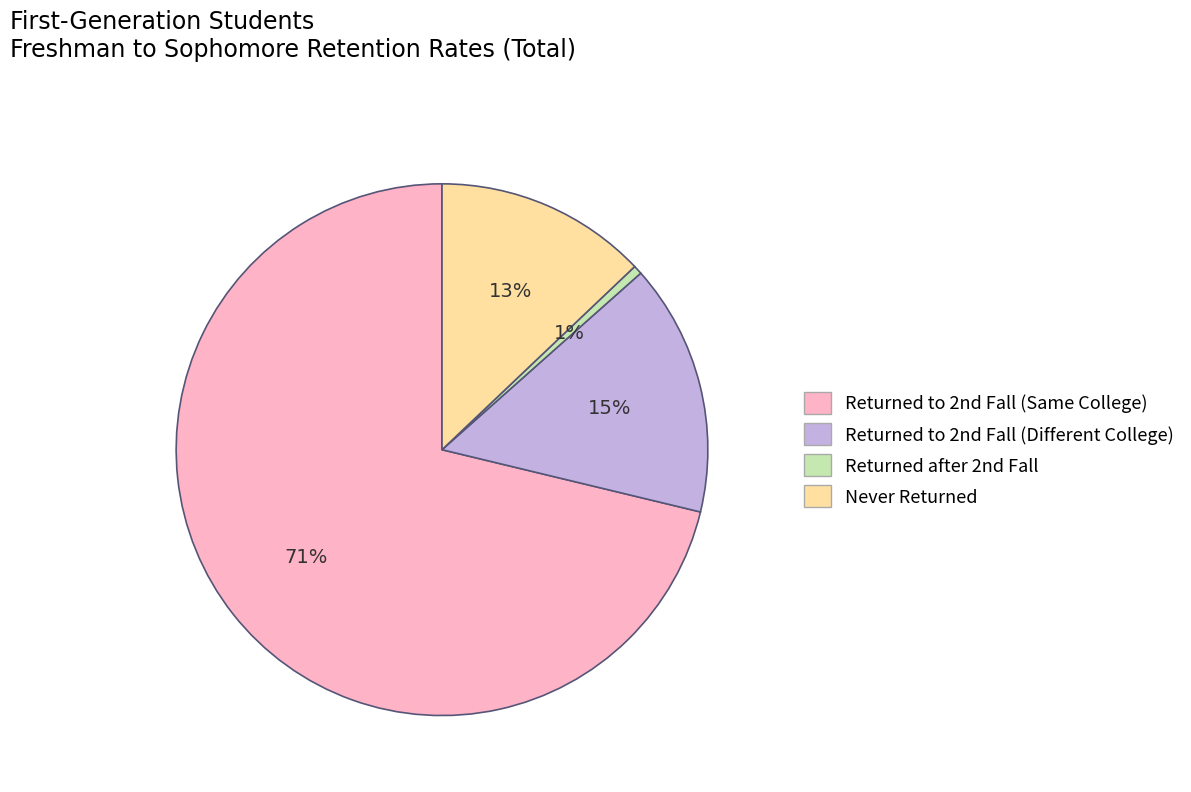

How many slices are in this pie chart?

4